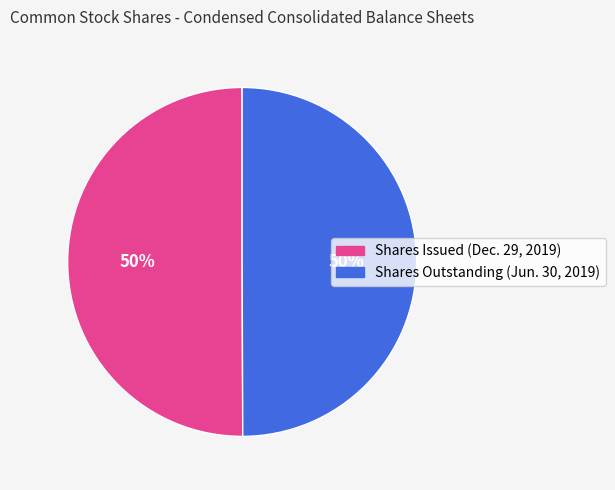

To the nearest percent, what is the average slice percentage?

50%